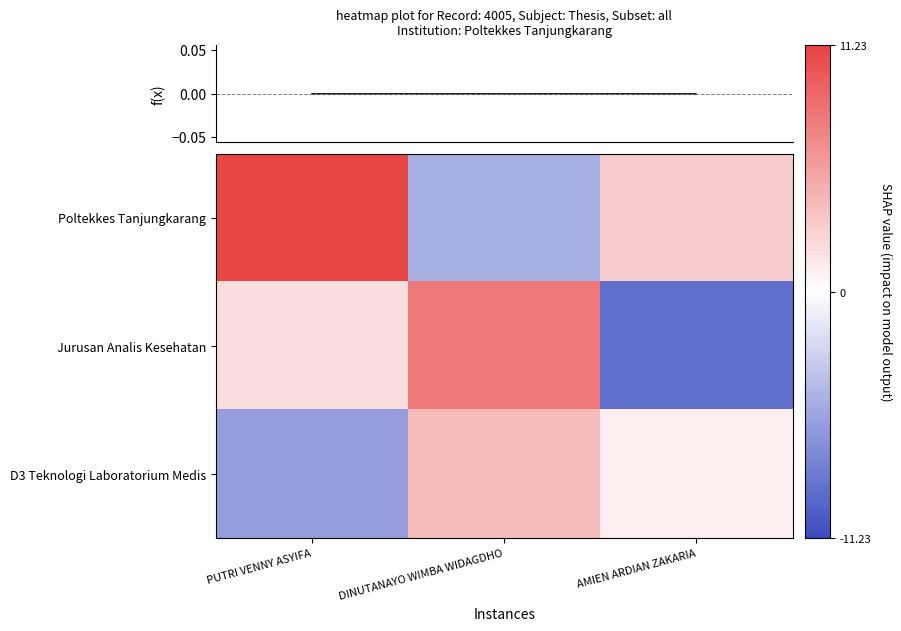

What is the difference between the maximum and minimum values in the Poltekkes Tanjungkarang series?

16